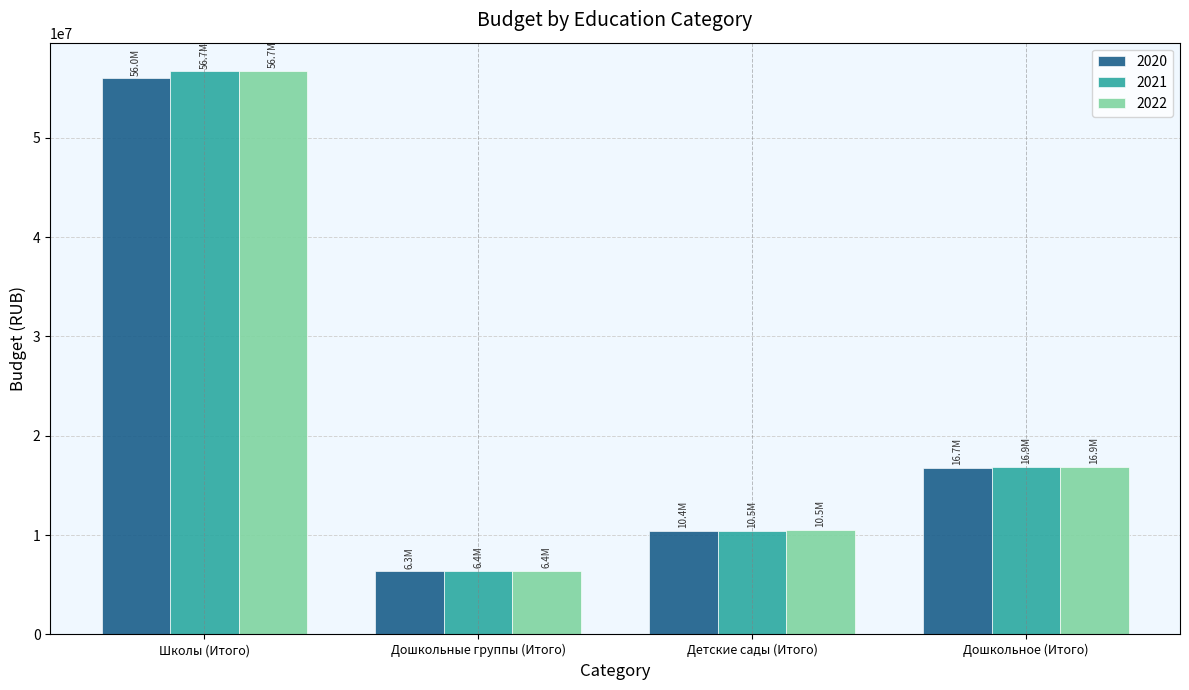

Is it true that 2020 equals 13874361.5 at Детские сады (Итого)?

False